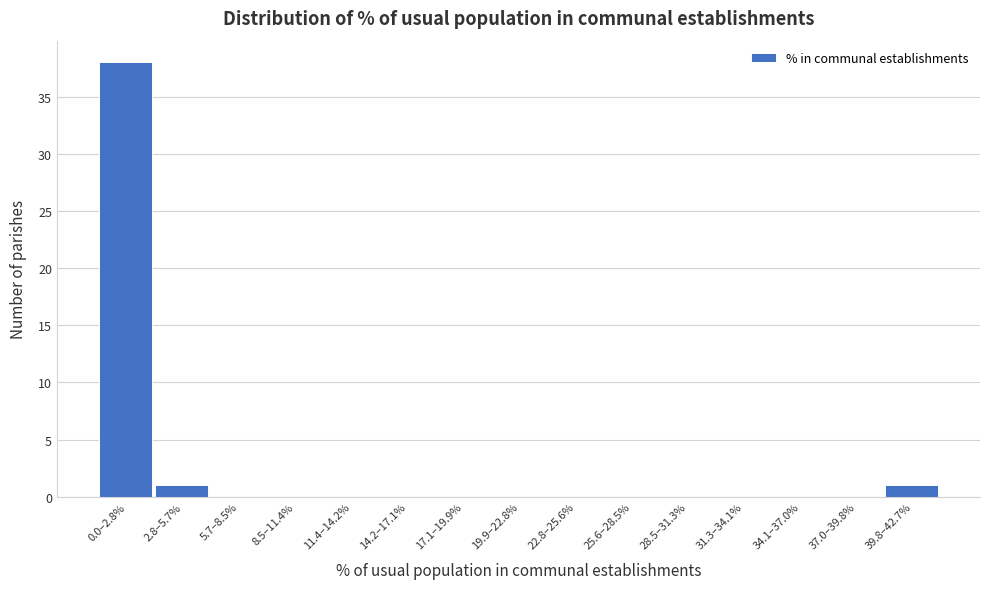

Reading right to left, what are all the values shown in this chart?

39.8–42.7%=1	37.0–39.8%=0	34.1–37.0%=0	31.3–34.1%=0	28.5–31.3%=0	25.6–28.5%=0	22.8–25.6%=0	19.9–22.8%=0	17.1–19.9%=0	14.2–17.1%=0	11.4–14.2%=0	8.5–11.4%=0	5.7–8.5%=0	2.8–5.7%=1	0.0–2.8%=38